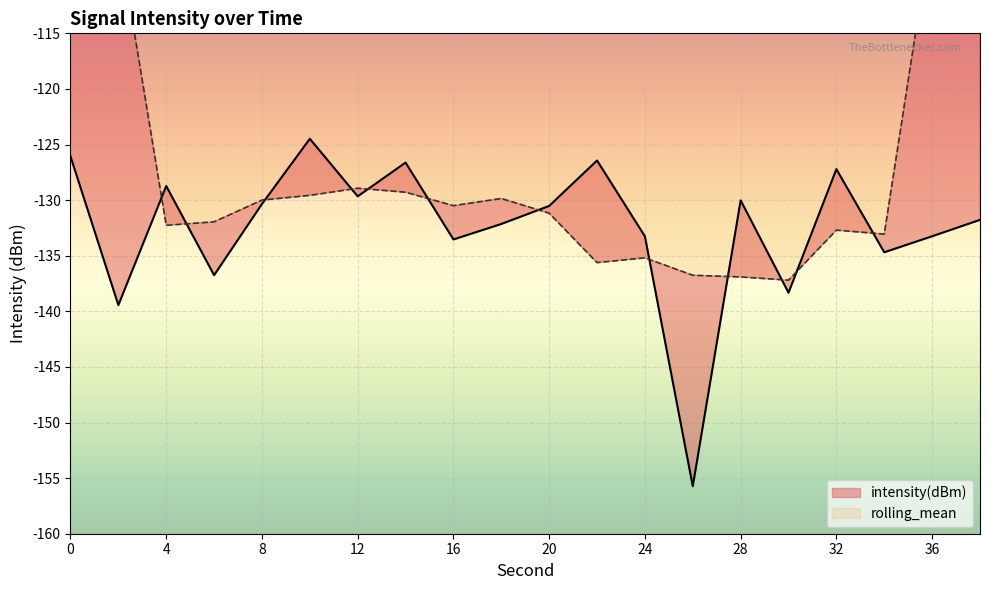

The chart shows a value of -130.5 at 20. True or false?

True